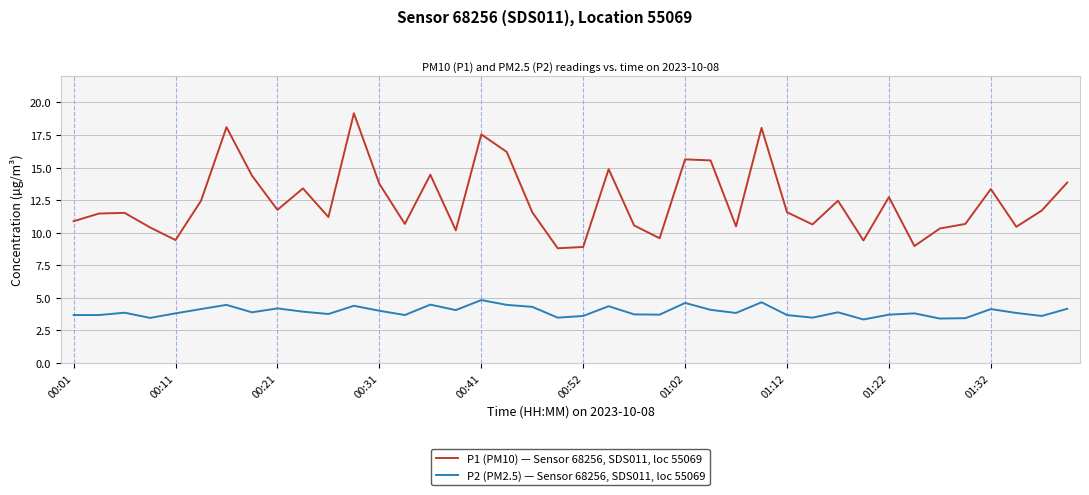

List the series in order of their overall mean, highest first.

P1 (PM10) — Sensor 68256, SDS011, loc 55069, P2 (PM2.5) — Sensor 68256, SDS011, loc 55069